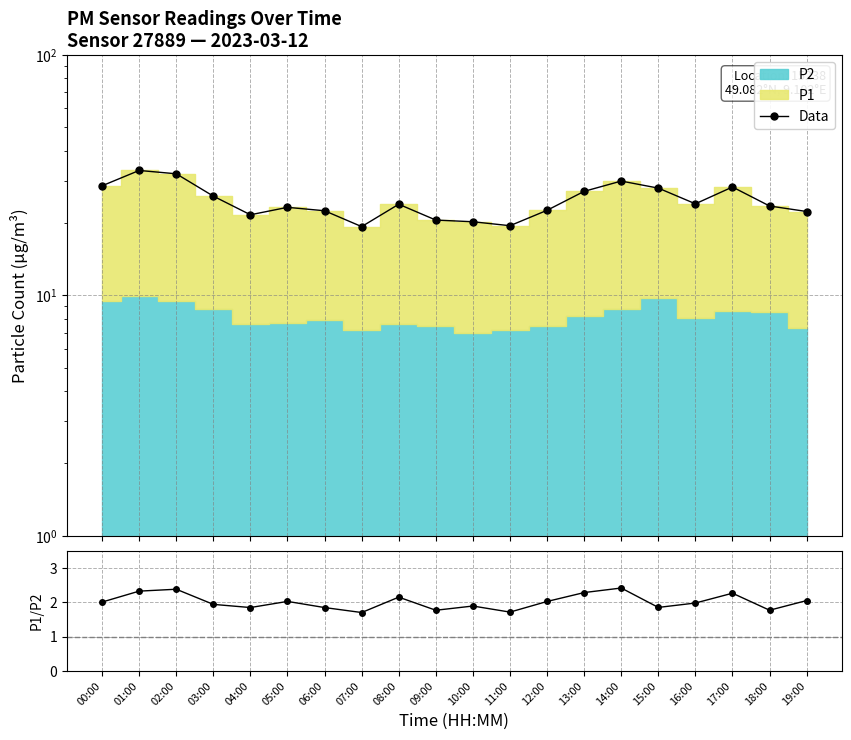

What is the difference between the P1/P2 values at 07:00 and 06:00?

0.1